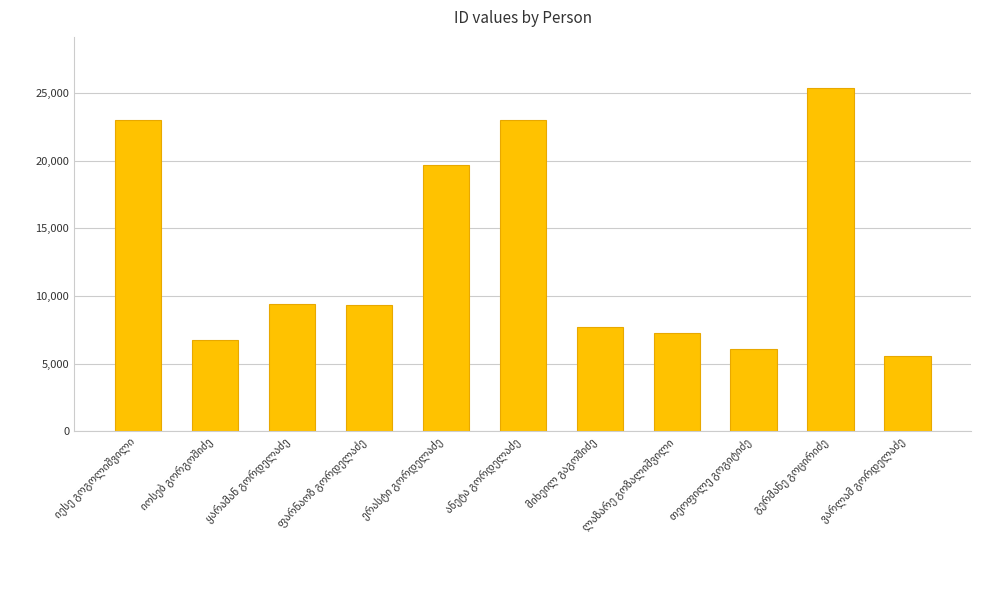

What is the minimum value shown in the chart?

5585